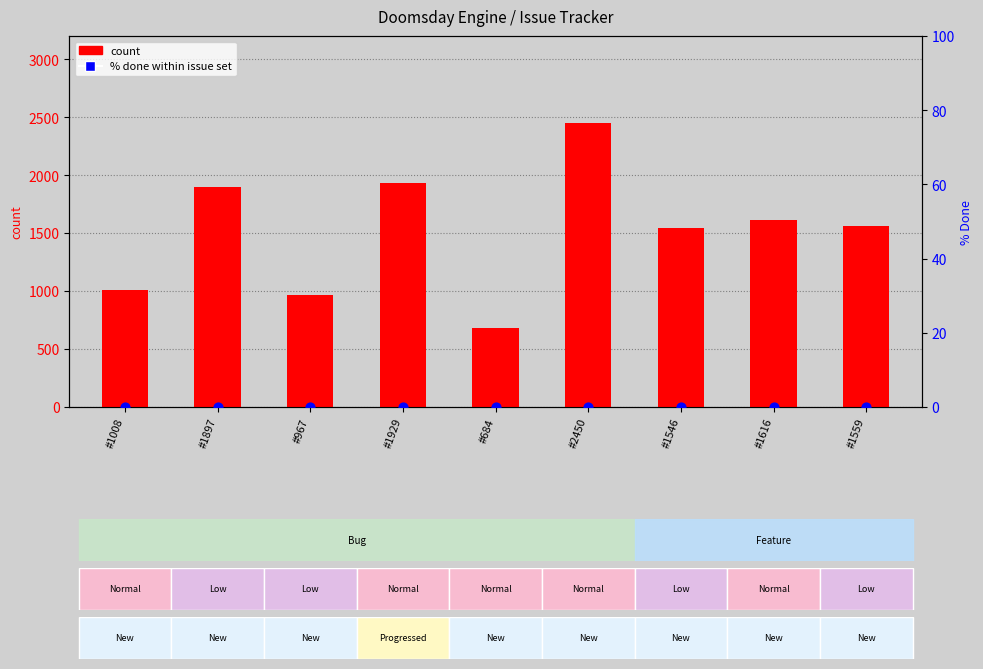

Which series contains the highest Y value?

count